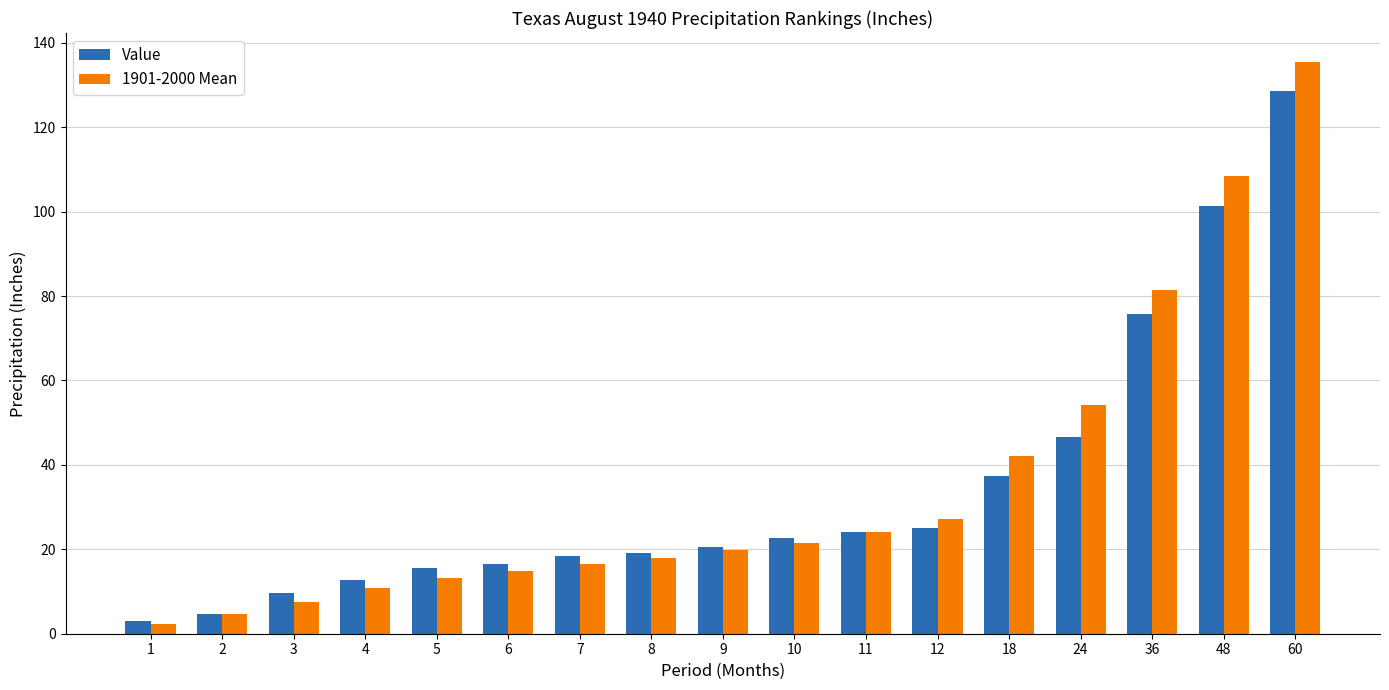

How many data points in Value are above 20?

9